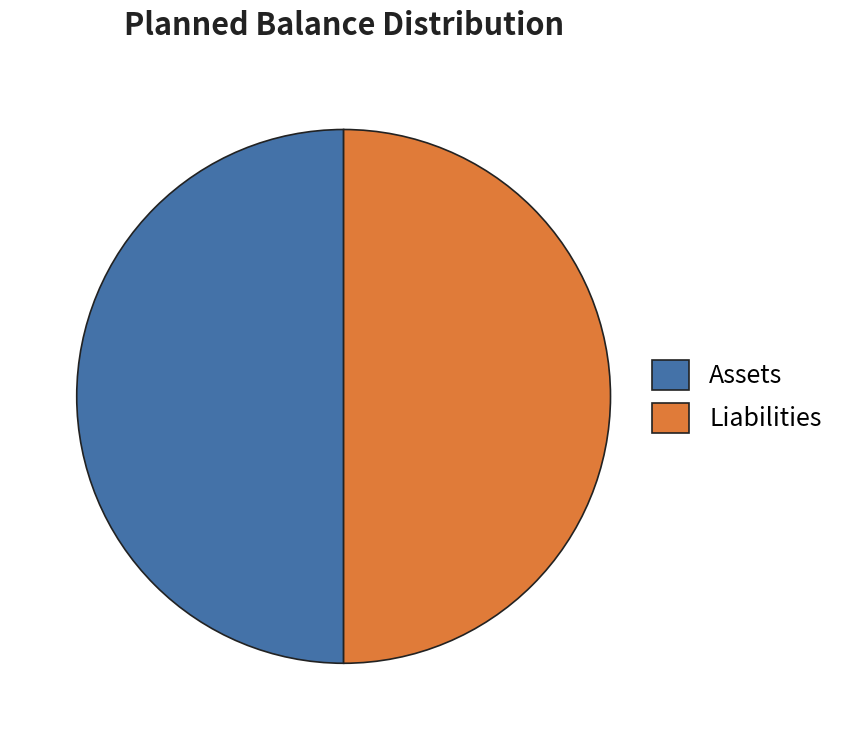

Is the sum of Liabilities and Assets greater than half?

Yes